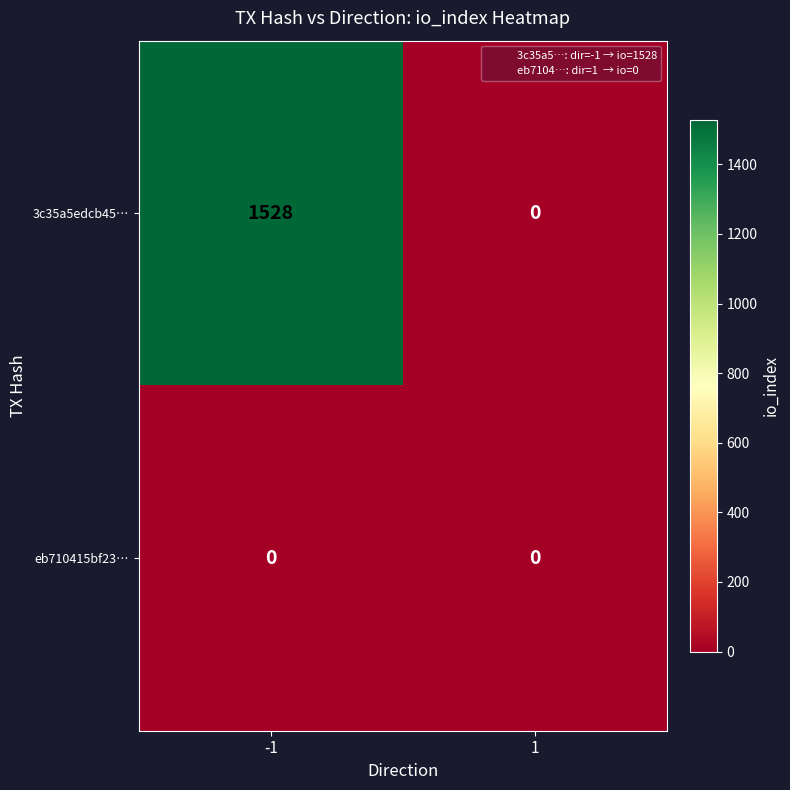

Which series has the largest total across all categories?

3c35a5edcb45…